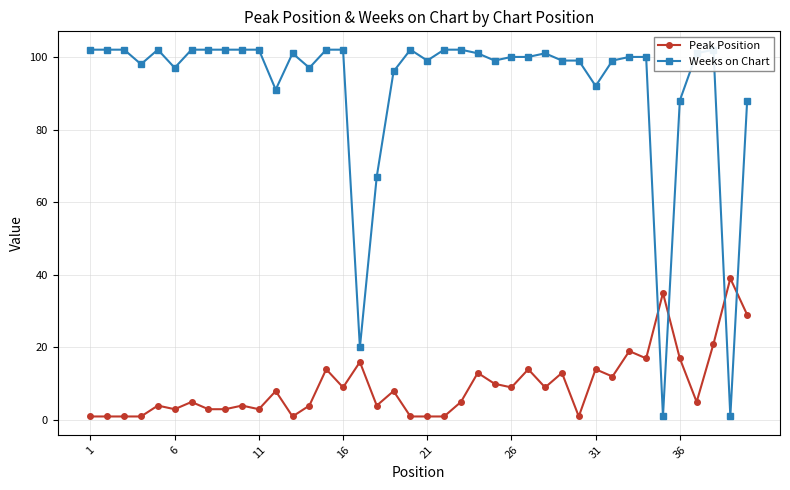

What are all the series names shown in the legend?

Peak Position, Weeks on Chart